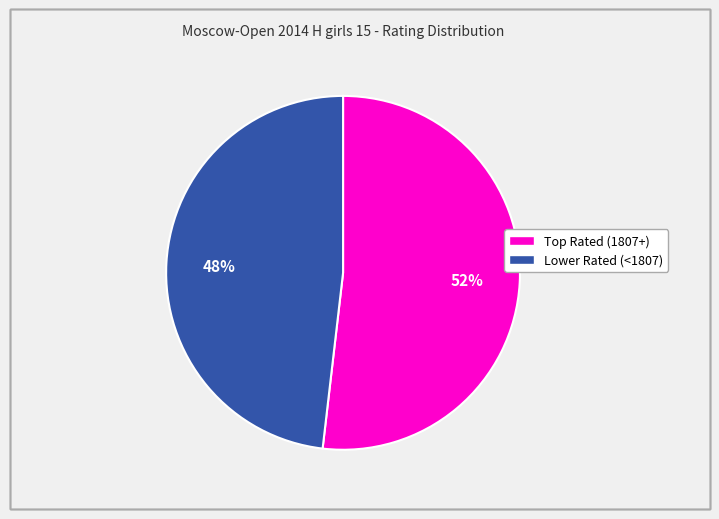

To the nearest percent, what is the average slice percentage?

50%